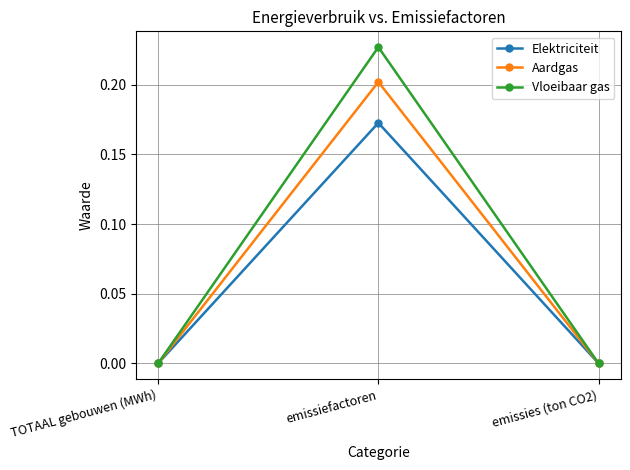

What position from the left is TOTAAL gebouwen (MWh)?

1